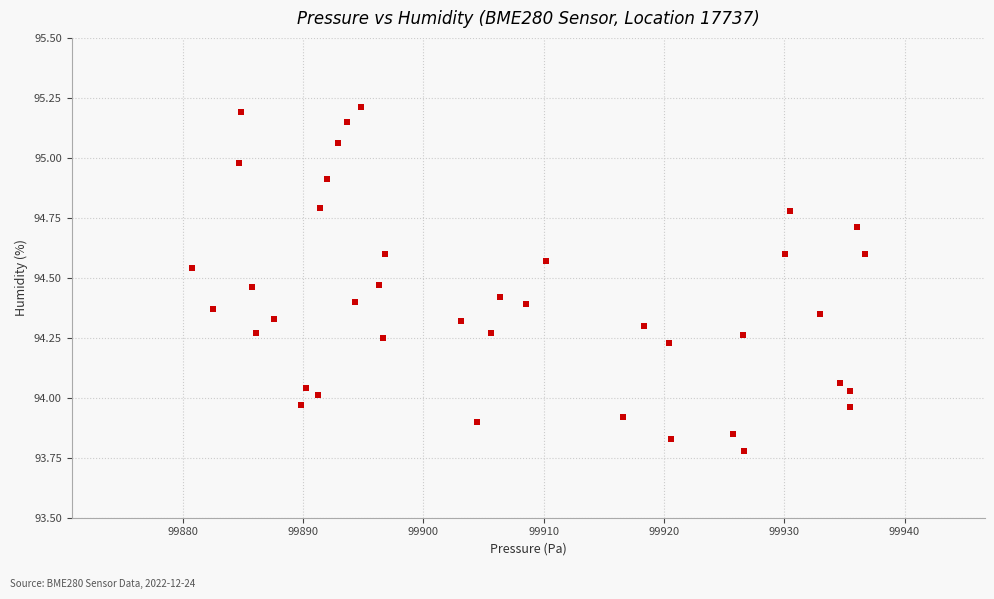

What is the range of Y values (max minus min)?

1.4